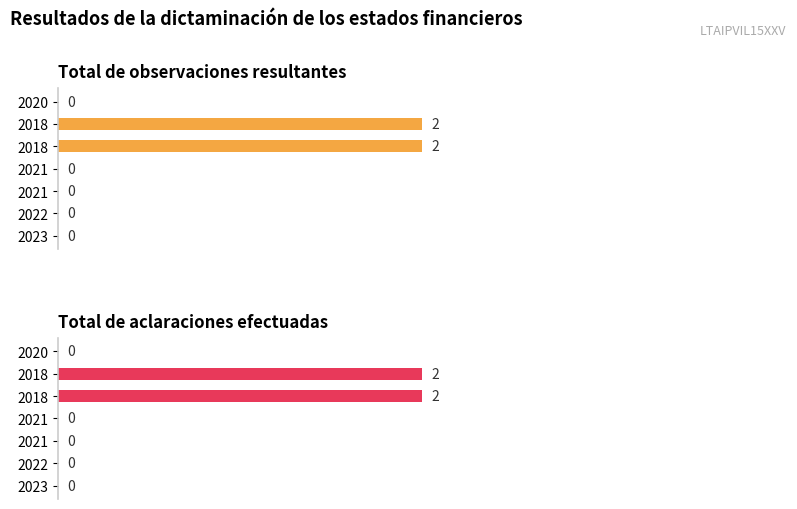

What is the difference between the maximum and minimum values in the Total de observaciones resultantes series?

2